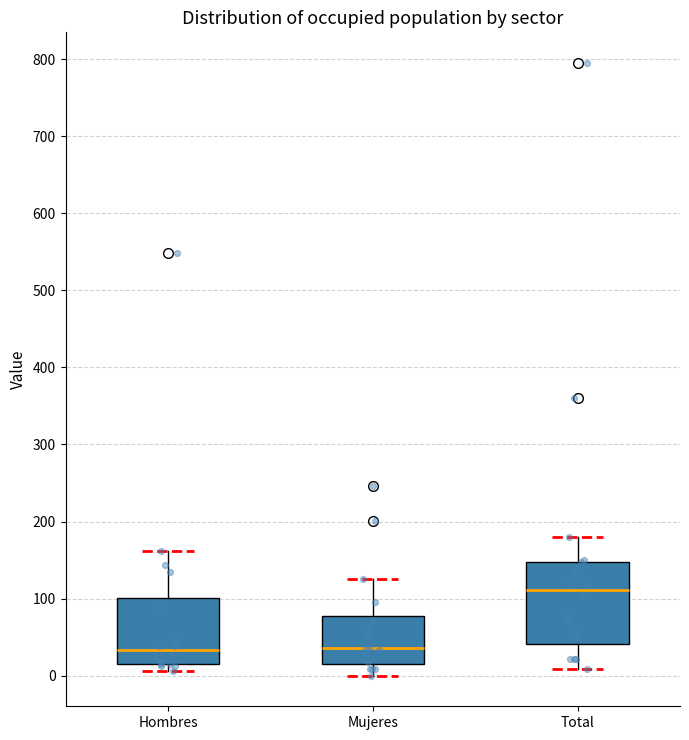

Where does the median line of the box for Mujeres sit on the y-axis? The values are not printed on the chart, so give them approximately, as read against the axis.

40